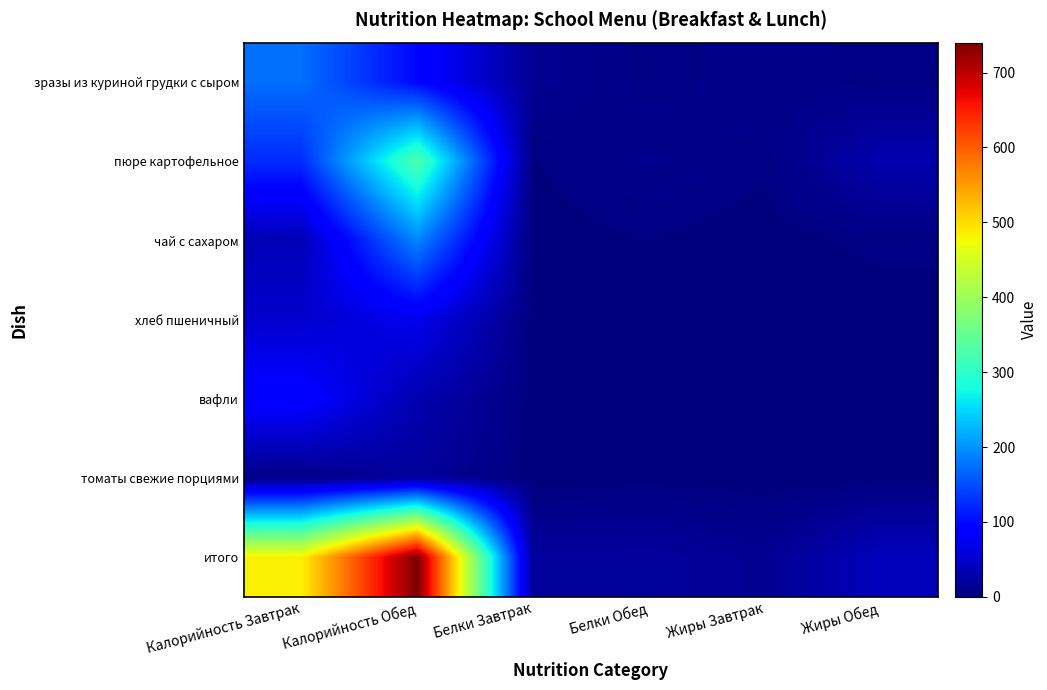

Reading left to right, what are all the values shown in this chart?

зразы из куриной грудки с сыром: Калорийность Завтрак=174.0	Калорийность Обед=96.0	Белки Завтрак=13.9	Белки Обед=4.0	Жиры Завтрак=7.9	Жиры Обед=4.3
пюре картофельное: Калорийность Завтрак=125.0	Калорийность Обед=328.0	Белки Завтрак=2.6	Белки Обед=9.8	Жиры Завтрак=4.2	Жиры Обед=30.3
чай с сахаром: Калорийность Завтрак=36.0	Калорийность Обед=192.0	Белки Завтрак=0.2	Белки Обед=3.1	Жиры Завтрак=0.0	Жиры Обед=4.5
хлеб пшеничный: Калорийность Завтрак=51.0	Калорийность Обед=73.0	Белки Завтрак=1.5	Белки Обед=0.1	Жиры Завтрак=0.2	Жиры Обед=0.0
вафли: Калорийность Завтрак=93.0	Калорийность Обед=32.0	Белки Завтрак=0.7	Белки Обед=0.8	Жиры Завтрак=0.7	Жиры Обед=0.2
томаты свежие порциями: Калорийность Завтрак=6.0	Калорийность Обед=19.0	Белки Завтрак=0.3	Белки Обед=1.8	Жиры Завтрак=0.1	Жиры Обед=0.7
итого: Калорийность Завтрак=485.0	Калорийность Обед=740.0	Белки Завтрак=19.2	Белки Обед=19.6	Жиры Завтрак=13.0	Жиры Обед=40.0